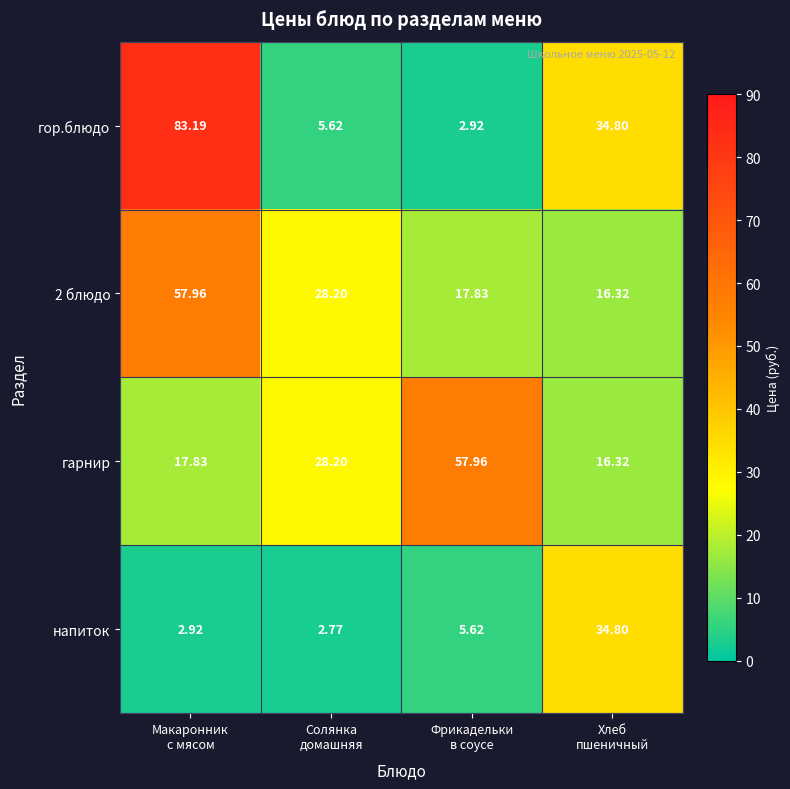

Which series has the widest spread of values?

гор.блюдо